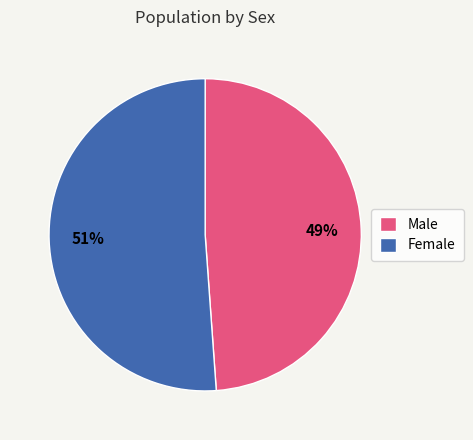

Count the number of slices in the pie.

2